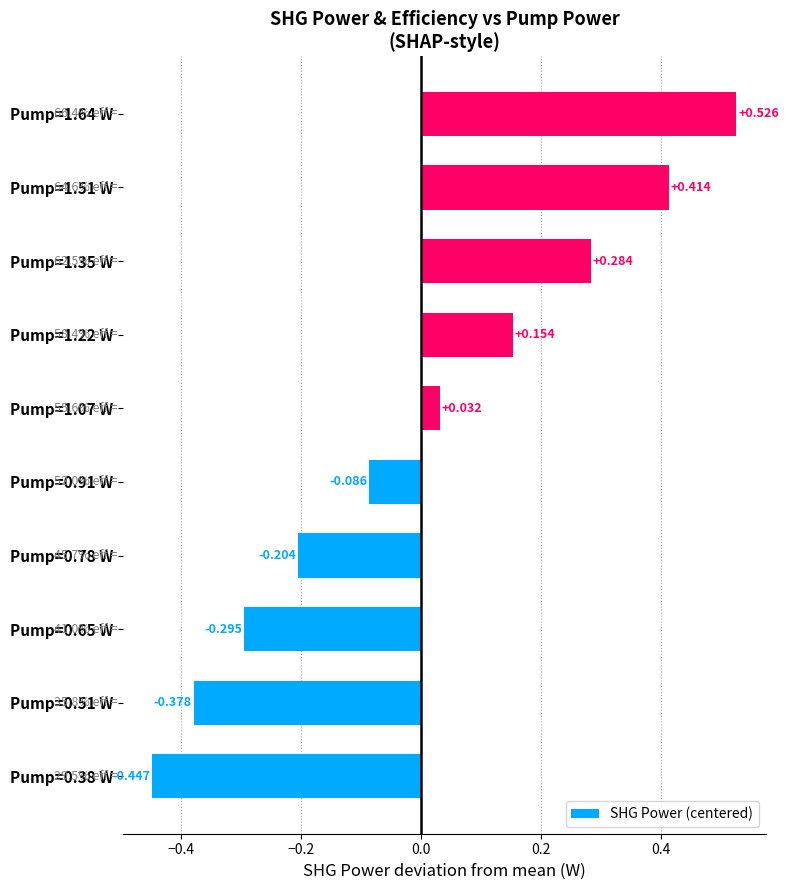

Are the bars horizontal?

Yes